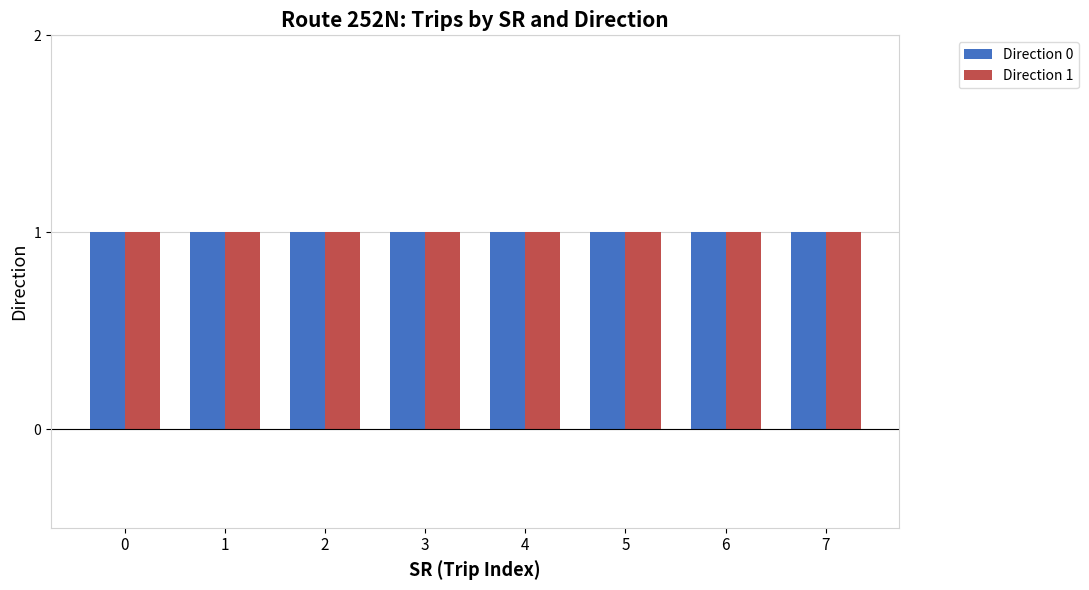

What is the value of the Direction 1 bar at the 7th from the left?

1